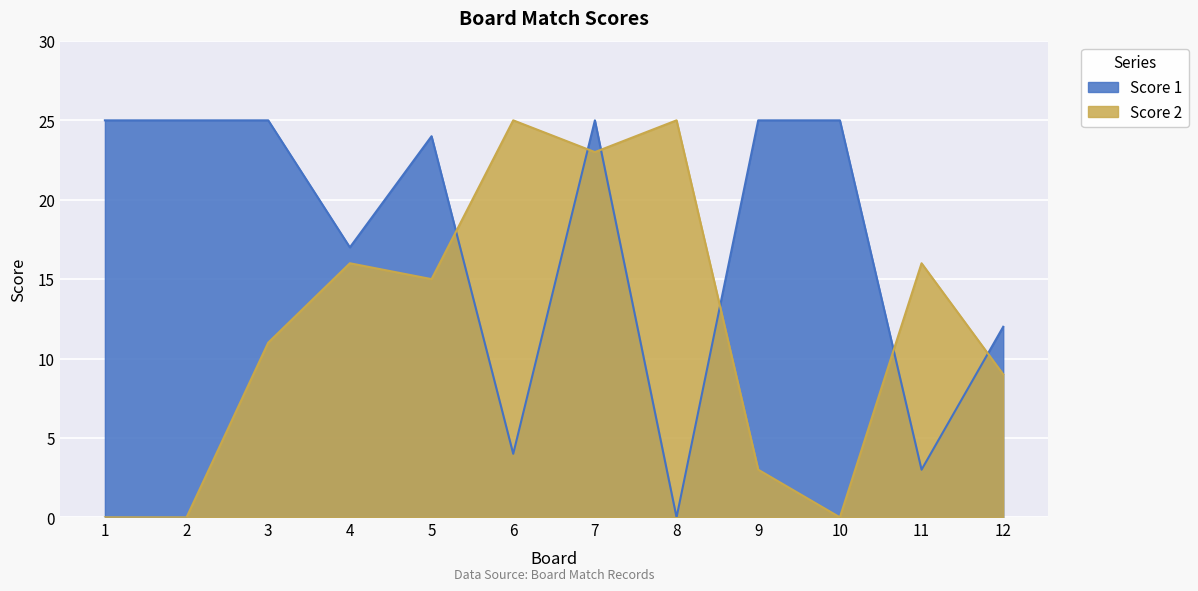

Which category has the lowest value across all series?

8